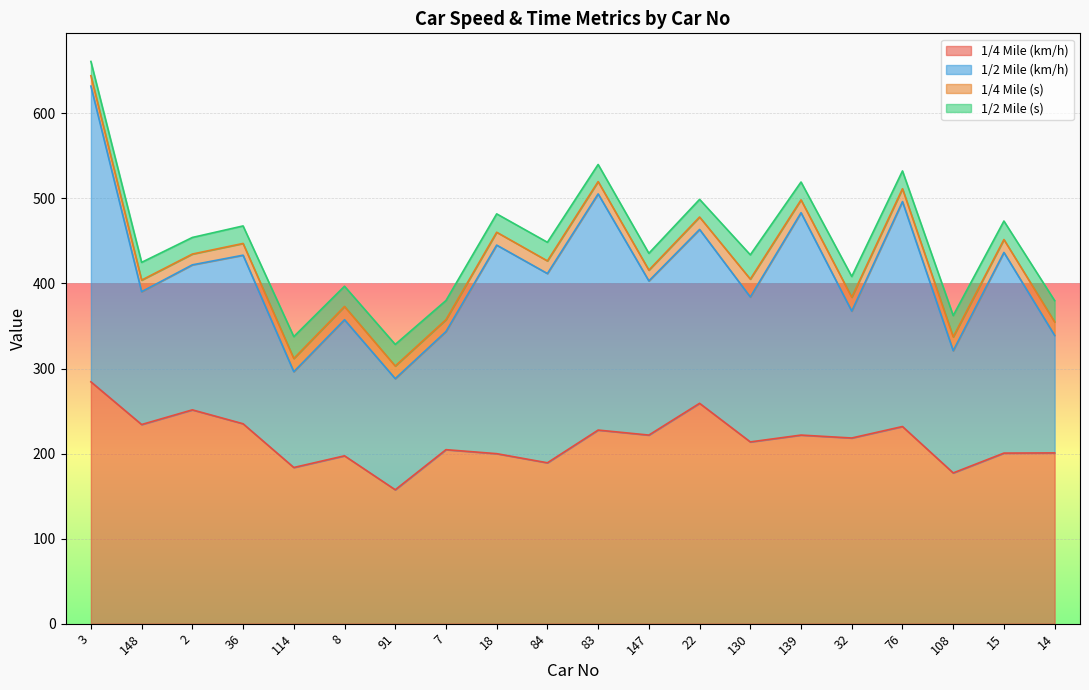

What position from the right is 3?

20